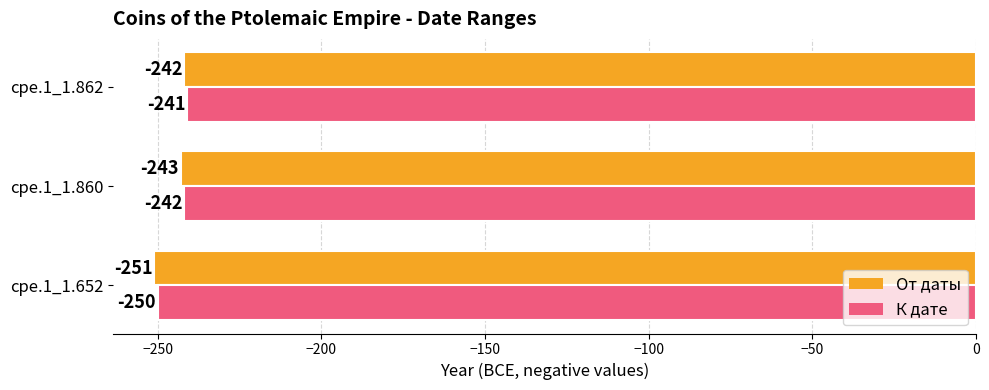

The value of От даты at cpe.1_1.860 is -158. True or false?

False